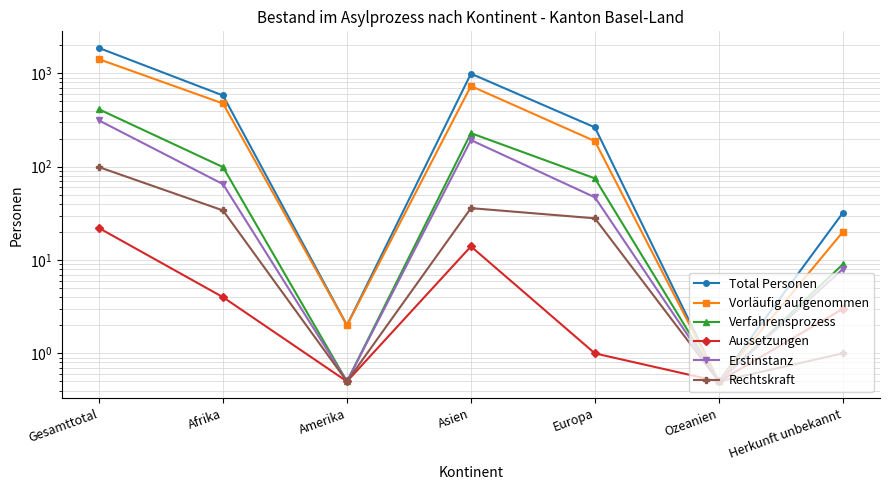

Does the chart display data point markers on the line(s)?

Yes